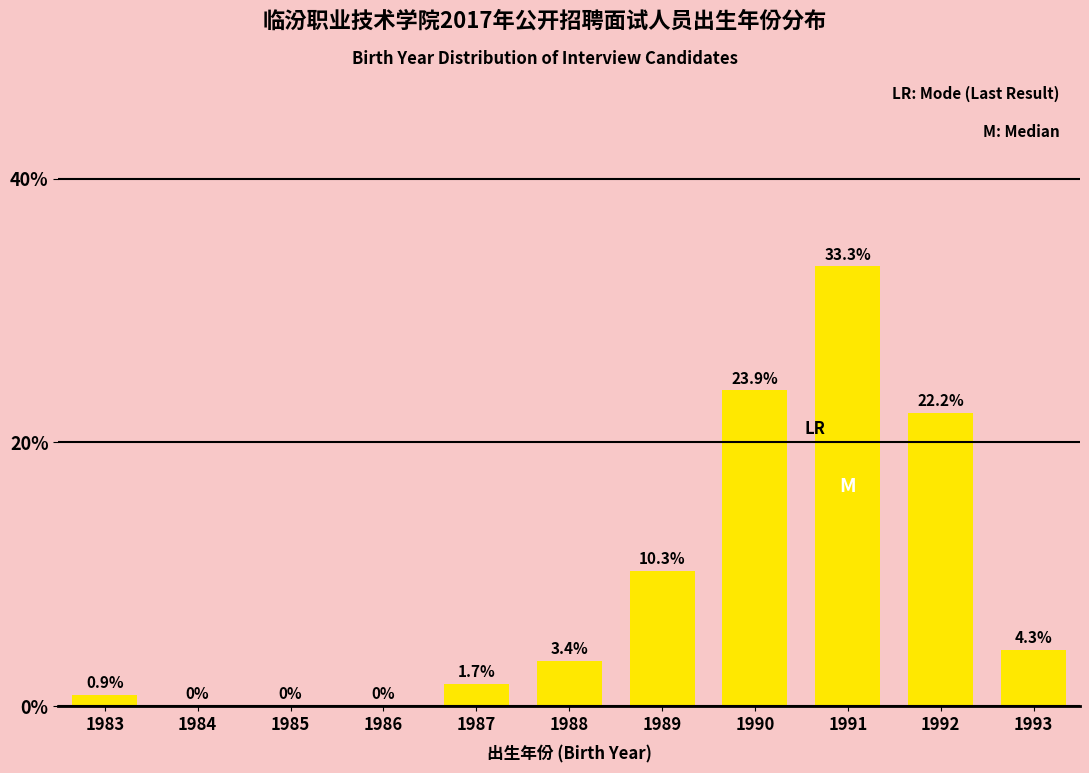

Reading left to right, extract all data points from this chart.

1983=0.9	1984=0.0	1985=0.0	1986=0.0	1987=1.7	1988=3.4	1989=10.3	1990=23.9	1991=33.3	1992=22.2	1993=4.3